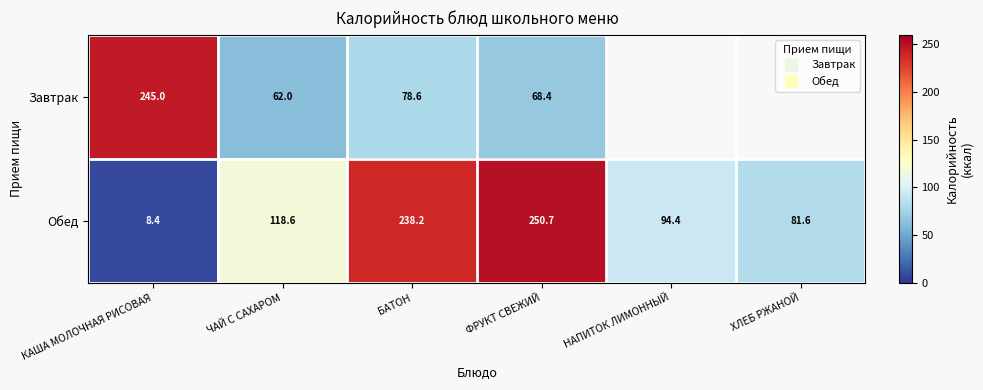

Is the value of Завтрак at ЧАЙ С САХАРОМ greater than the value of Обед at ЧАЙ С САХАРОМ?

No